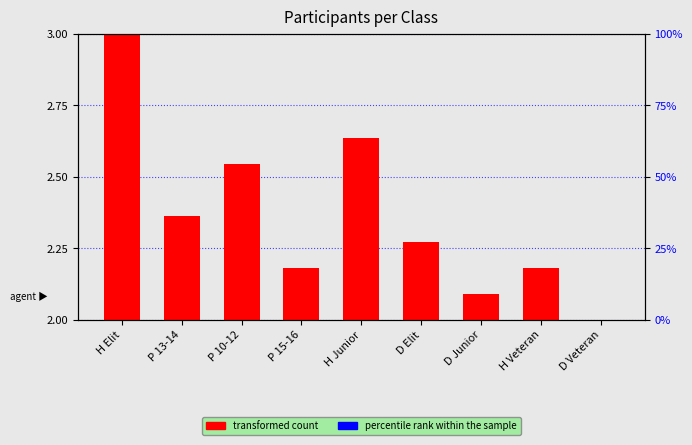

Rank the categories by percentile rank within the sample value from lowest to highest.

D Veteran, D Junior, P 15-16, H Veteran, D Elit, P 13-14, P 10-12, H Junior, H Elit